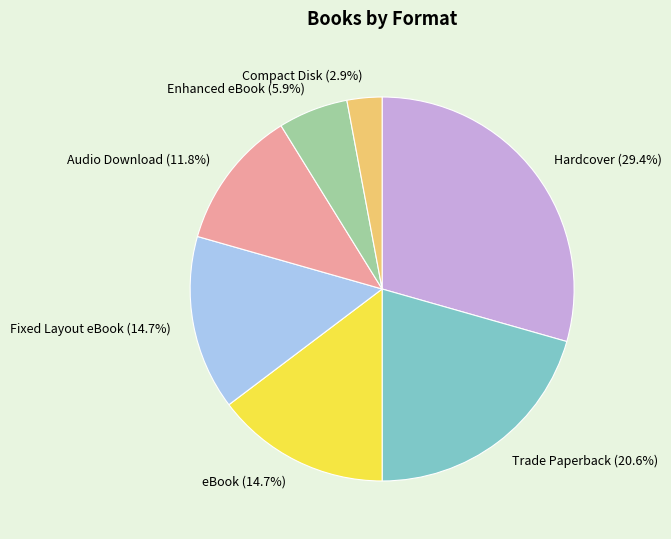

What percentage is the Audio Download slice, to the nearest percent?

12%